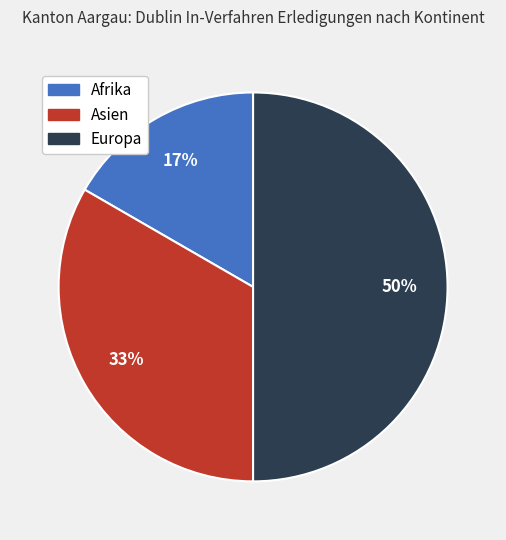

Is it true that Afrika is 17% of the pie?

True